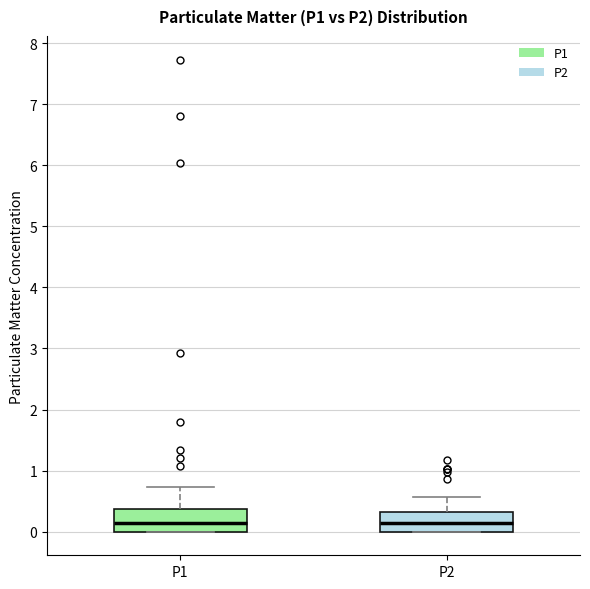

Reading left to right, transcribe this box plot: for each box, give where its median line is, the range the box spans, and where its two whiskers end, as read against the y-axis. The values are not printed on the chart, so give them approximately, as read against the axis.

P1: median 0.2, box 0.0 to 0.4, whiskers 0.0 to 0.7
P2: median 0.2, box 0.0 to 0.3, whiskers 0.0 to 0.6